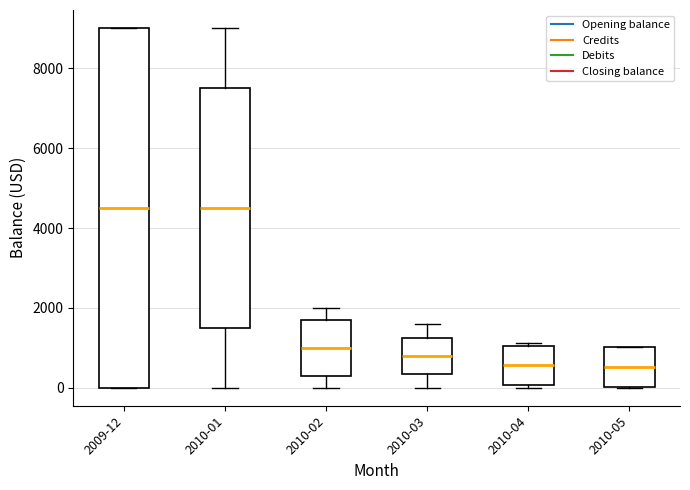

Reading left to right, transcribe this box plot: for each box, give where its median line is, the range the box spans, and where its two whiskers end, as read against the y-axis. The values are not printed on the chart, so give them approximately, as read against the axis.

2009-12: median 4600, box 0 to 9000, whiskers 0 to 9000
2010-01: median 4600, box 1400 to 7600, whiskers 0 to 9000
2010-02: median 1000, box 200 to 1800, whiskers 0 to 2000
2010-03: median 800, box 400 to 1200, whiskers 0 to 1600
2010-04: median 600, box 0 to 1000, whiskers 0 (just below the box's lower edge) to 1200
2010-05: median 600, box 0 to 1000, whiskers 0 to 1000